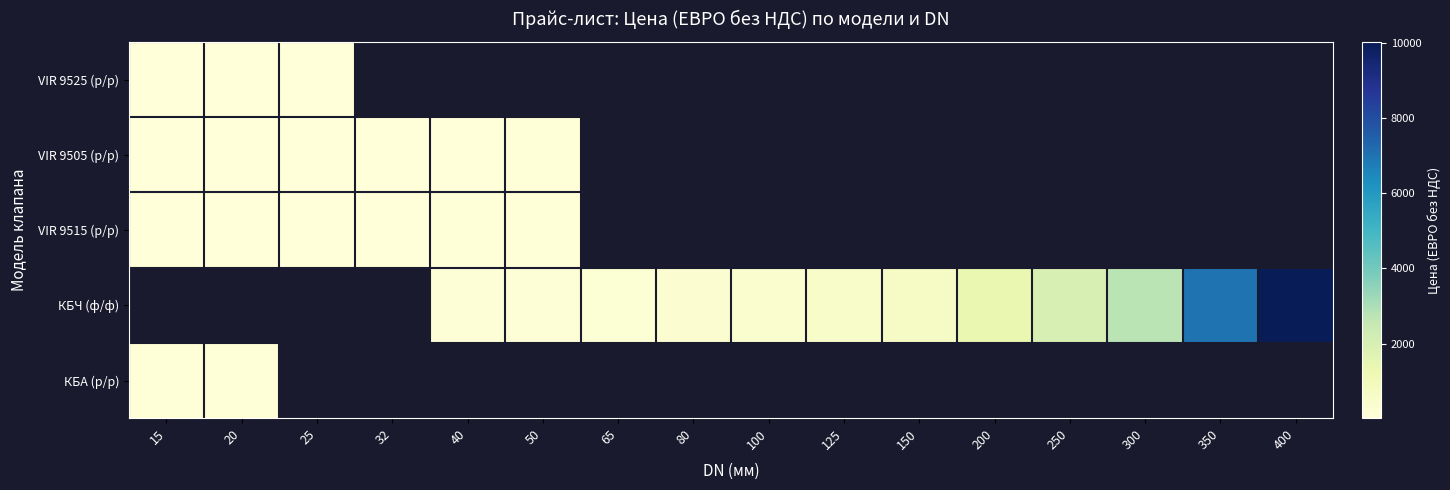

At how many categories does at least one series exceed 9524?

1